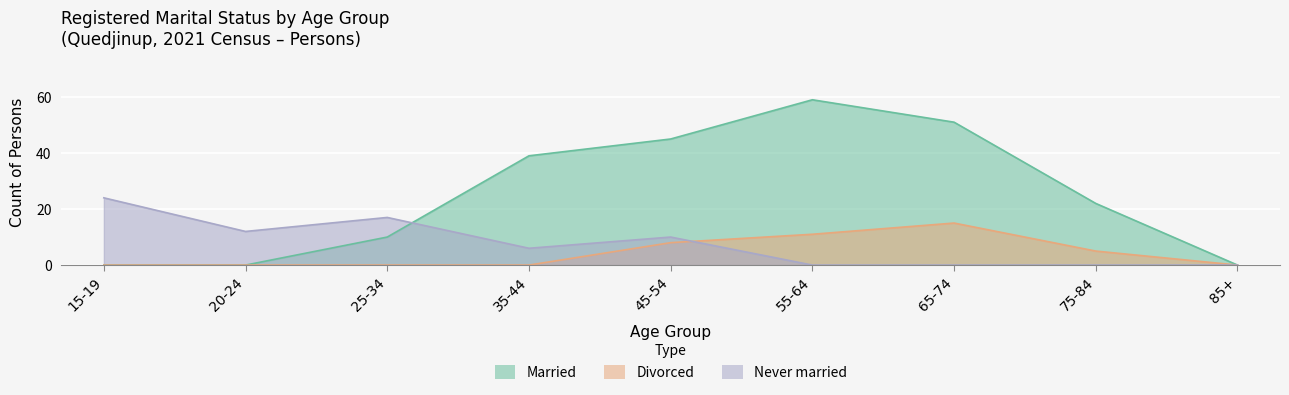

True or false: Married has more than 0 points higher than both neighbors.

True